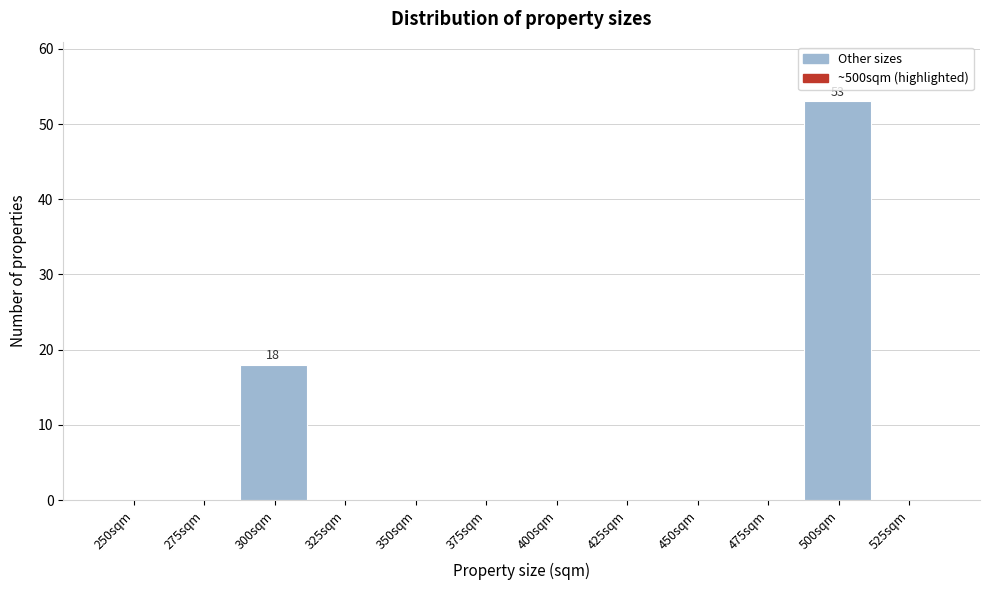

Reading left to right, what are all the values shown in this chart?

250sqm=0	275sqm=0	300sqm=18	325sqm=0	350sqm=0	375sqm=0	400sqm=0	425sqm=0	450sqm=0	475sqm=0	500sqm=53	525sqm=0